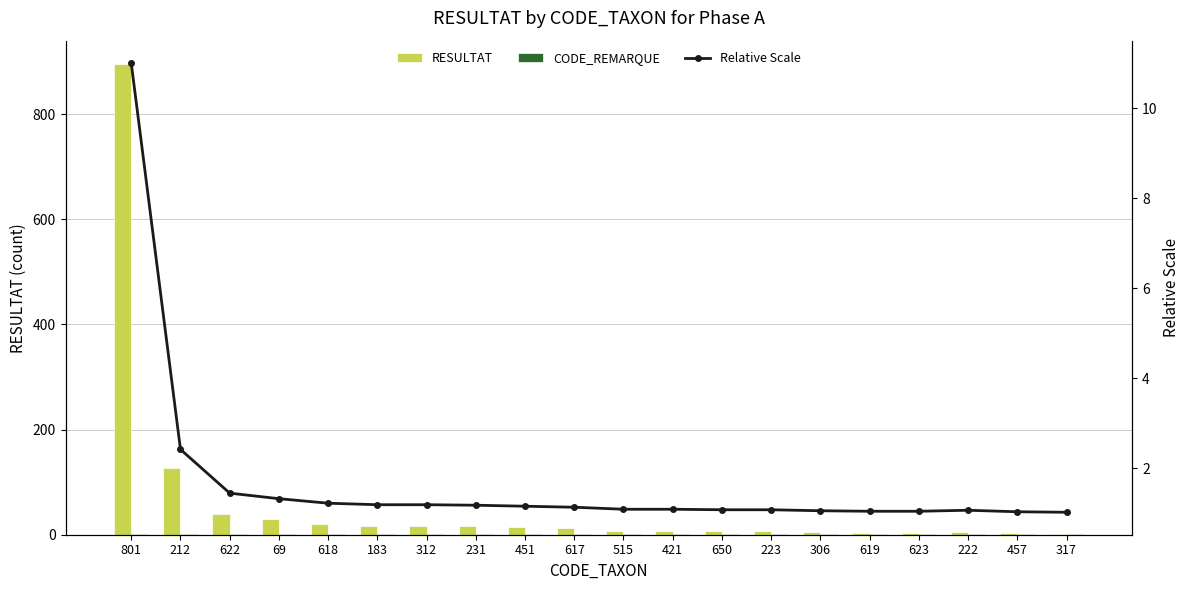

Is it true that Relative Scale equals 0.6 at 451?

False